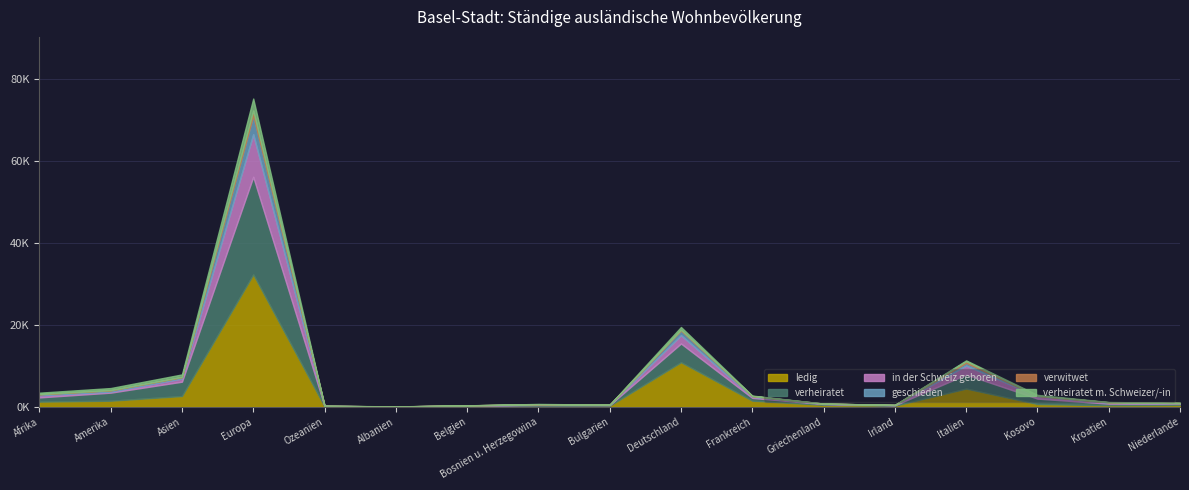

What is the total value across all series at Frankreich?

2748